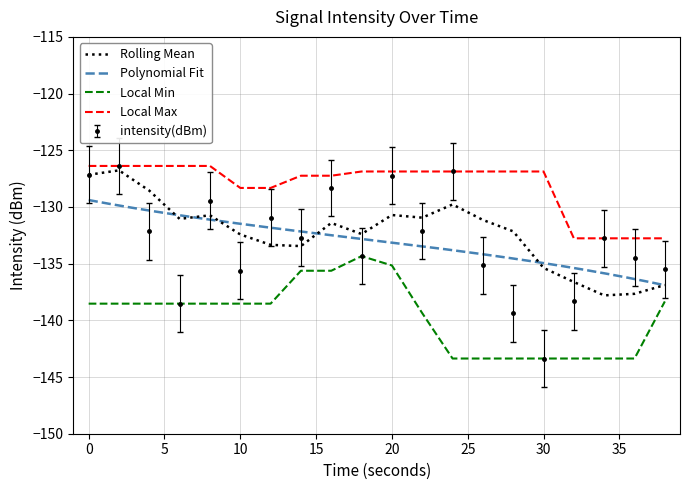

Is it true that the value at 2 is -128.9?

True